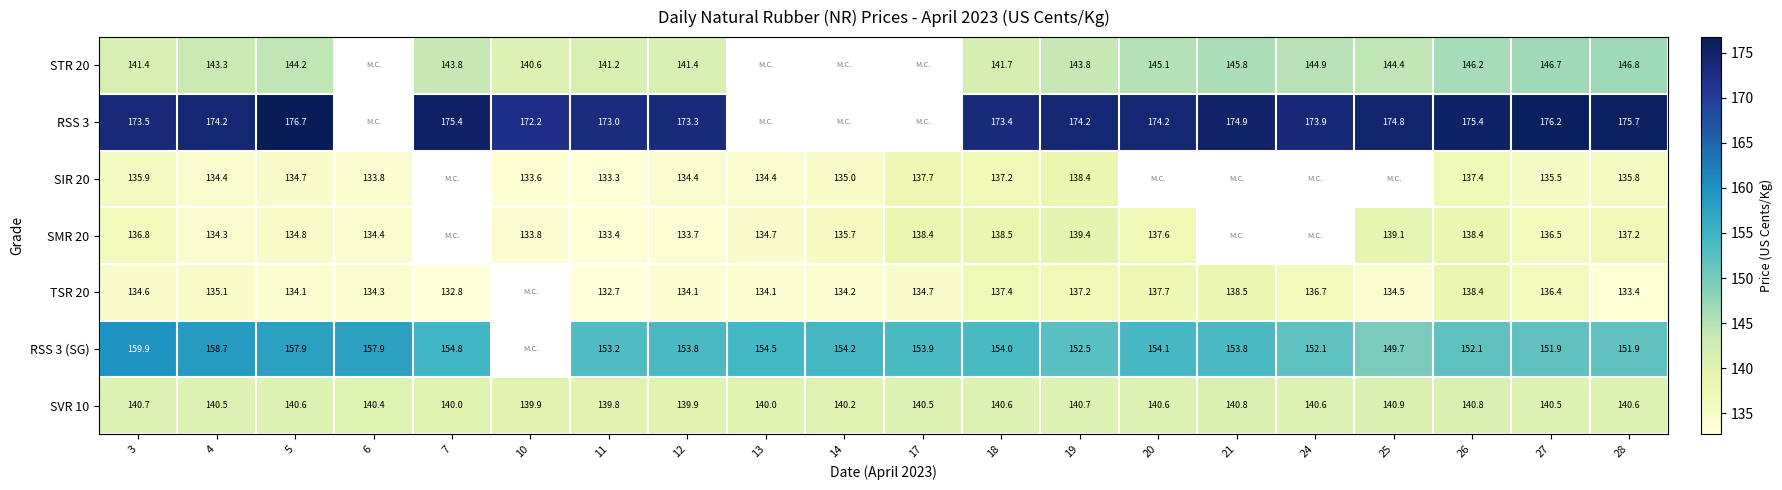

The value of RSS 3 at 19 is 174.2. True or false?

True